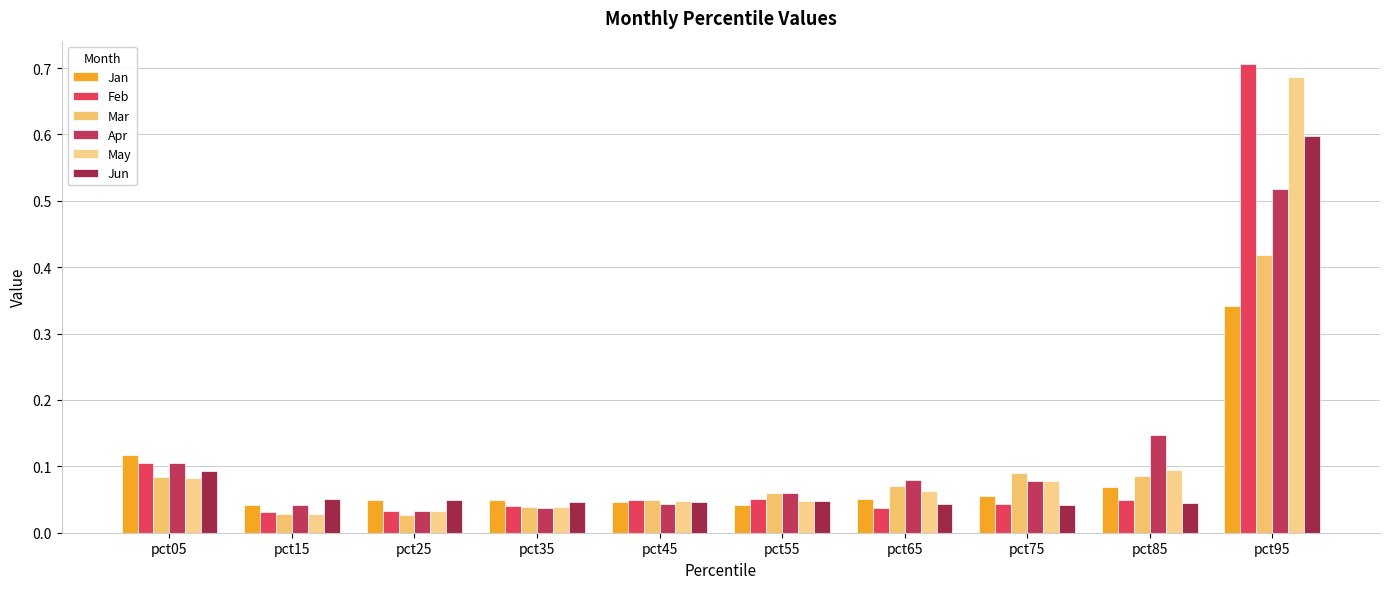

Is it true that Feb equals 0.0 at pct35?

True